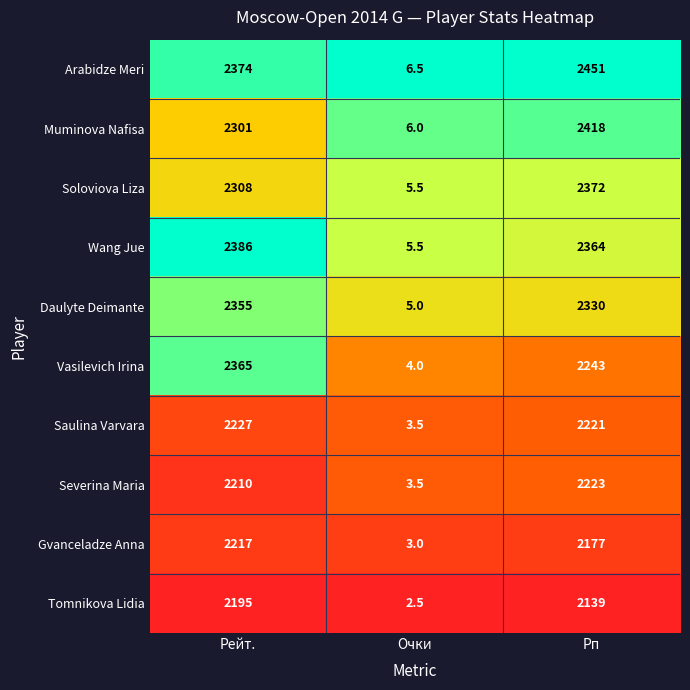

Between Очки and Рп, which series saw the biggest shift?

Arabidze Meri